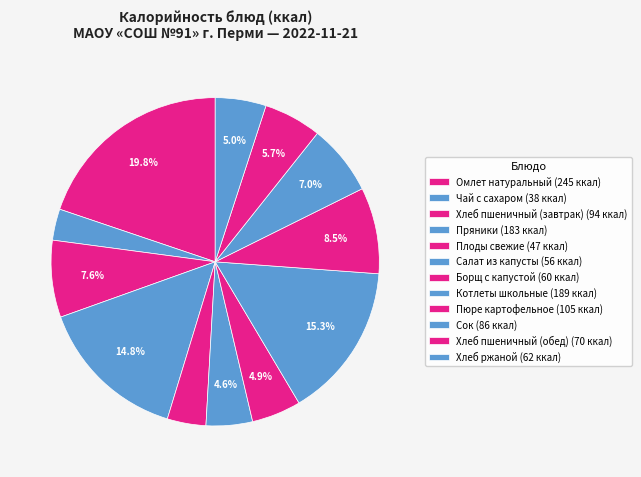

How many slices are in this pie chart?

12